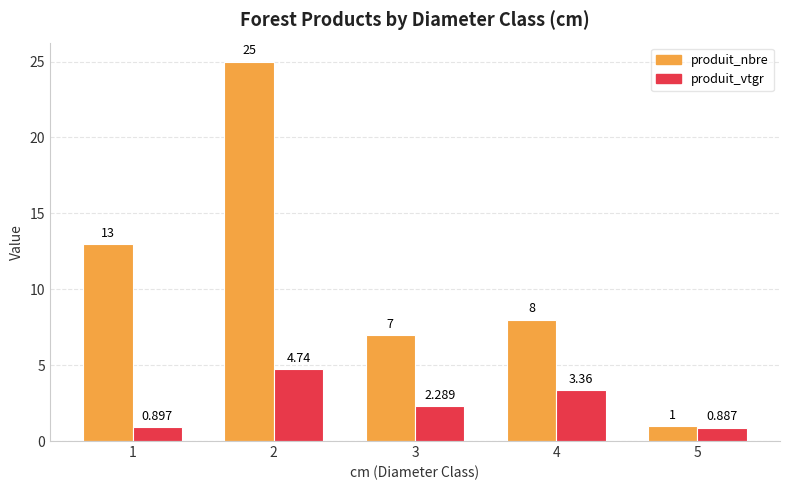

At which label does produit_vtgr reach its peak?

2